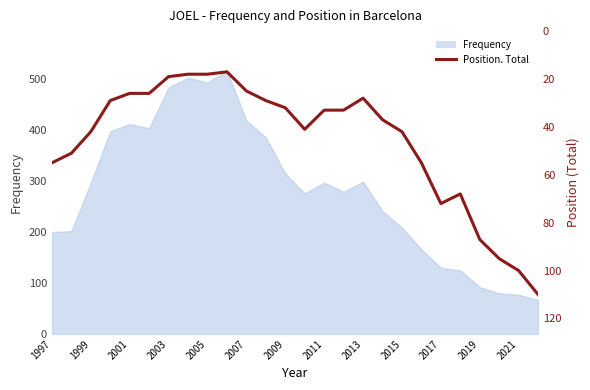

The value at 15 is 48. True or false?

False